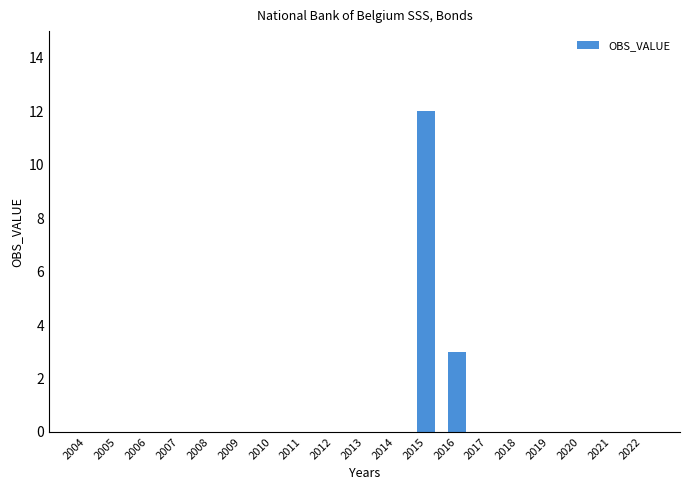

Which label corresponds to the largest value in the chart?

2015